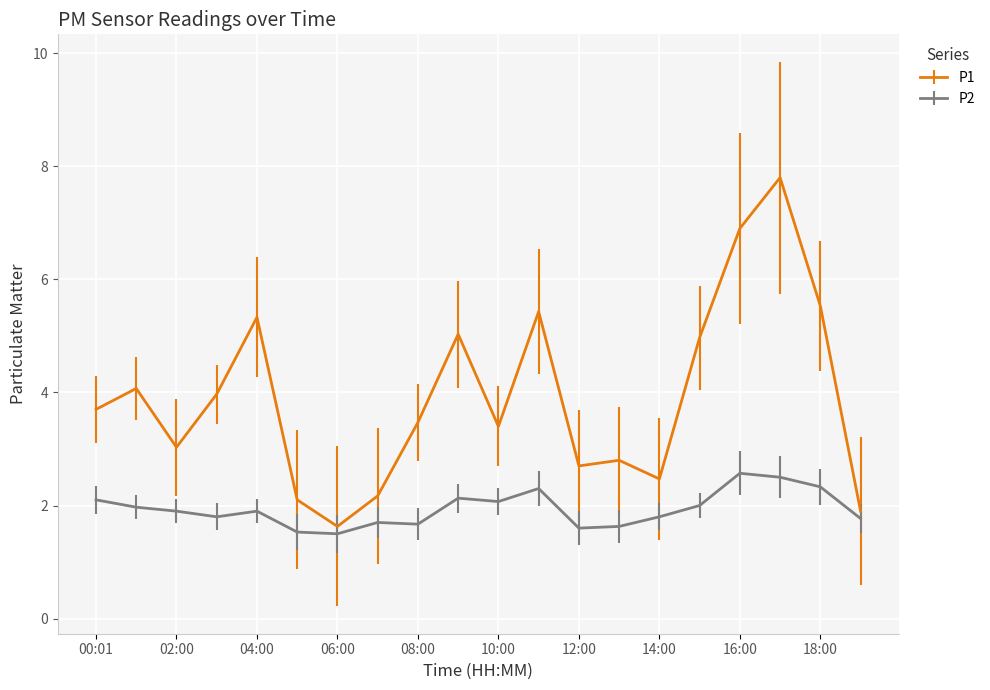

Which series has the largest total across all categories?

P1